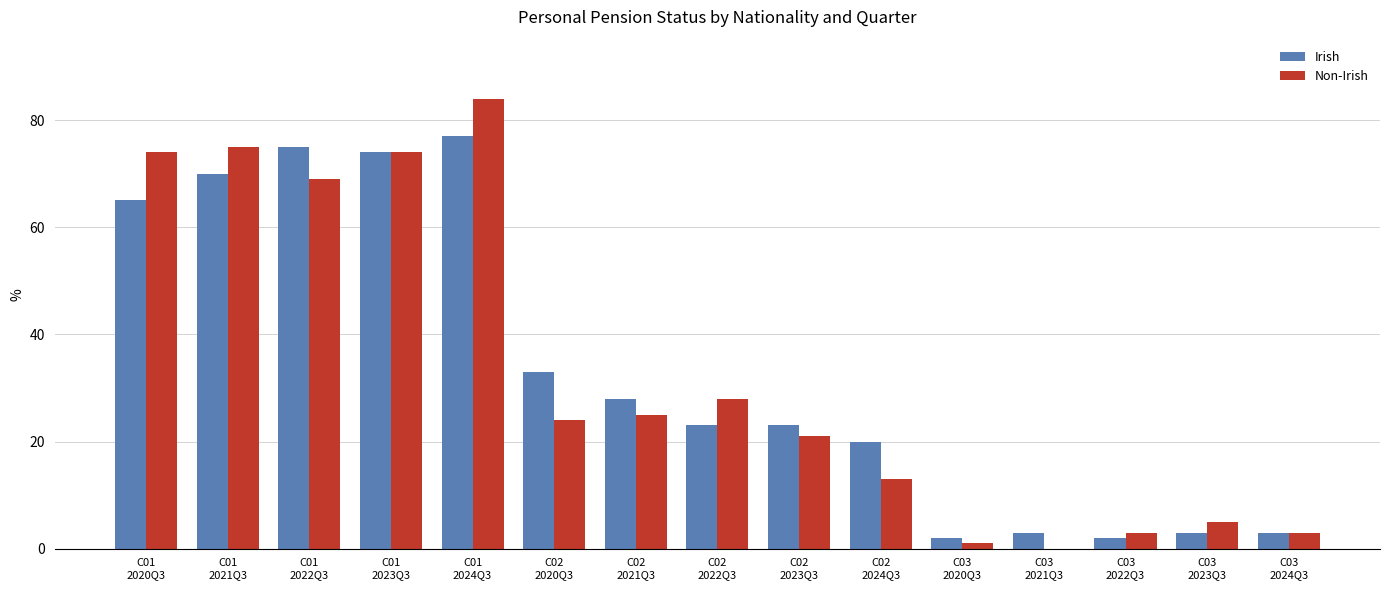

At which label does Irish first exceed 23?

C01
2020Q3